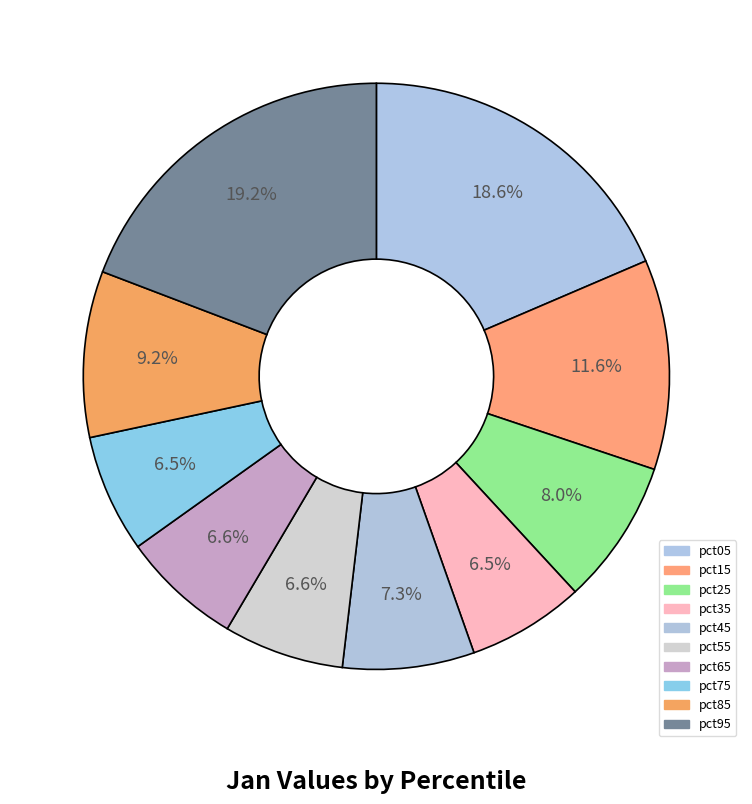

How many segments does this pie chart have?

10